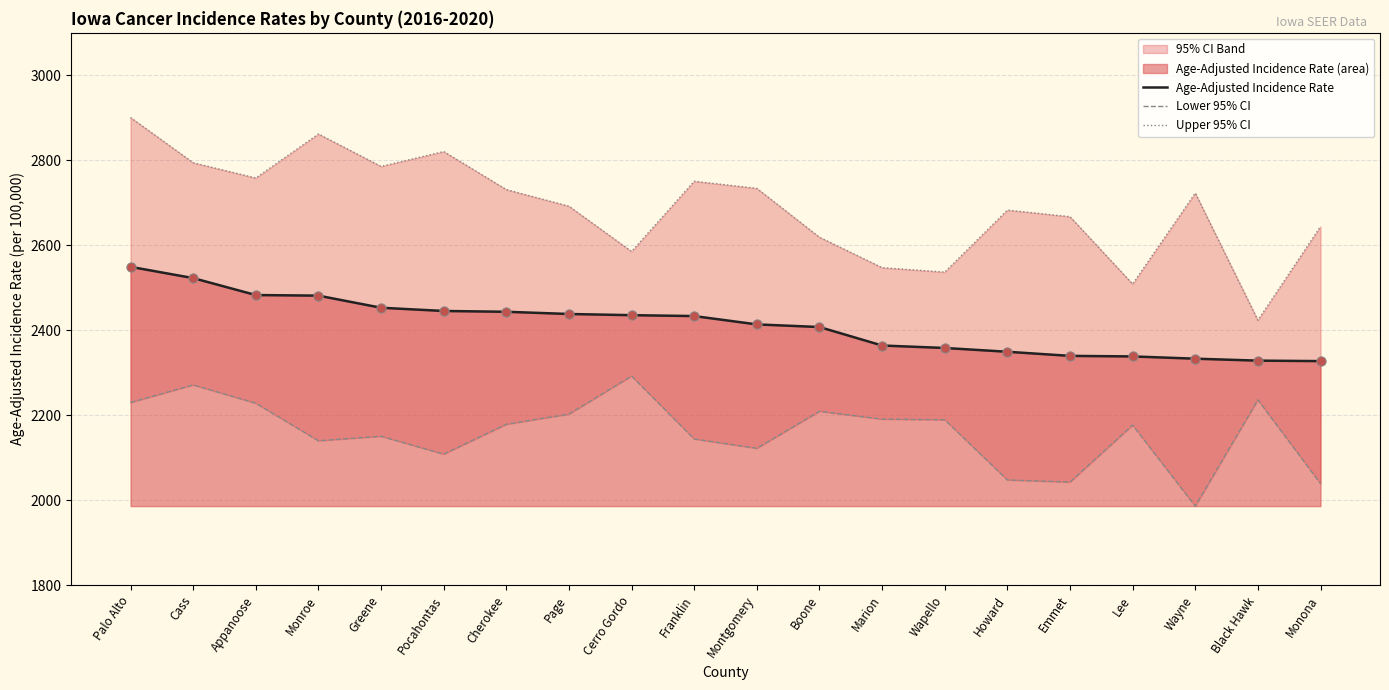

Is the value of Lower 95% CI at Wayne greater than the value of Upper 95% CI at Page?

No